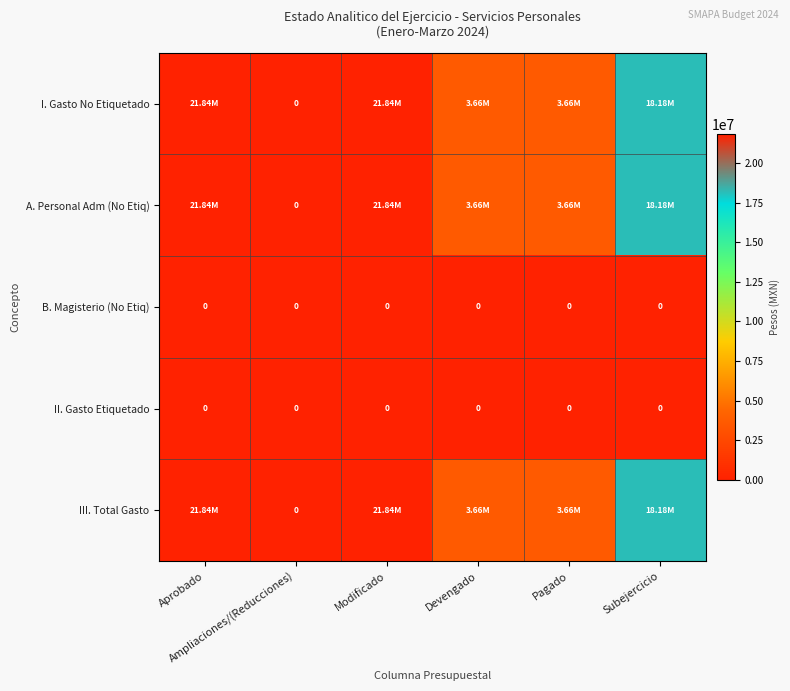

Between Modificado and Subejercicio, which is larger?

Modificado